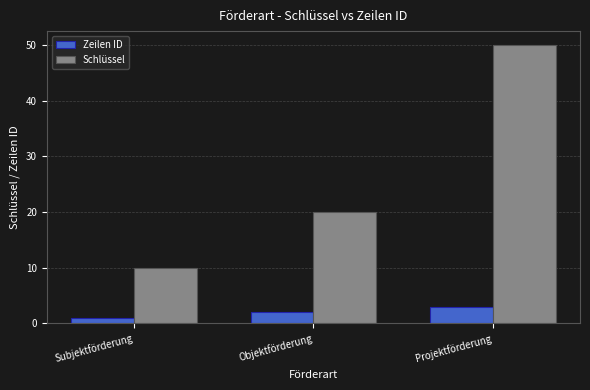

At which label does Schlüssel reach its minimum?

Subjektförderung